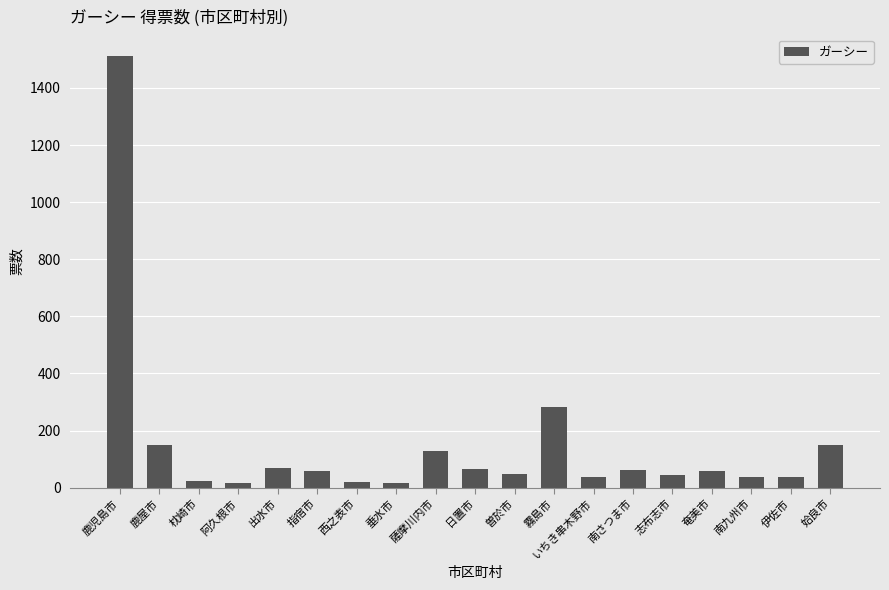

What is the difference between the values at 霧島市 and 南さつま市?

222